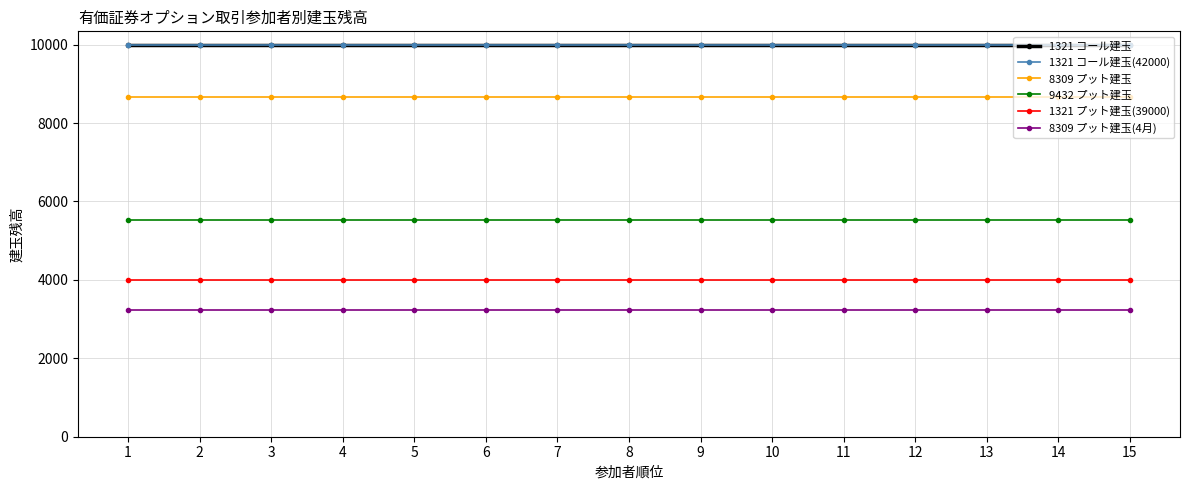

True or false: 9432 プット建玉 and 8309 プット建玉 intersect in this chart.

False